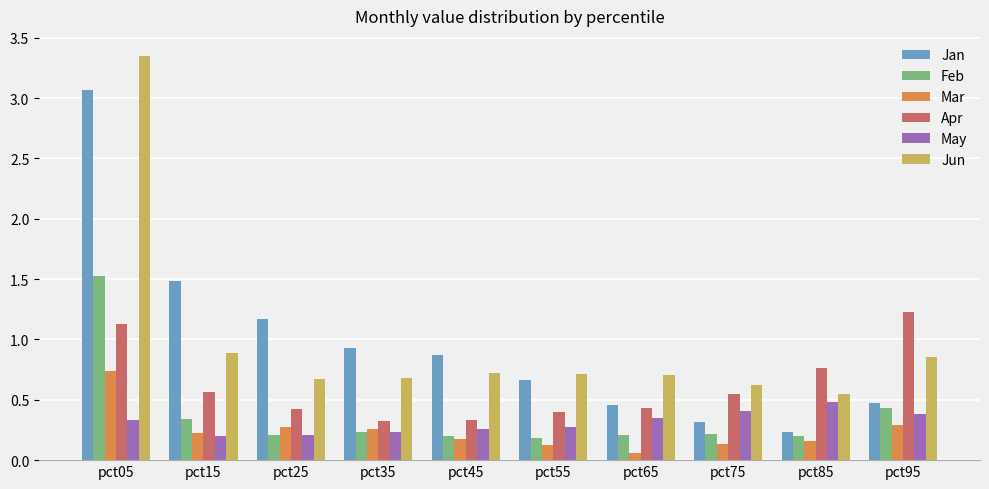

Rank the series by their maximum value, from highest to lowest.

Jun, Jan, Feb, Apr, Mar, May